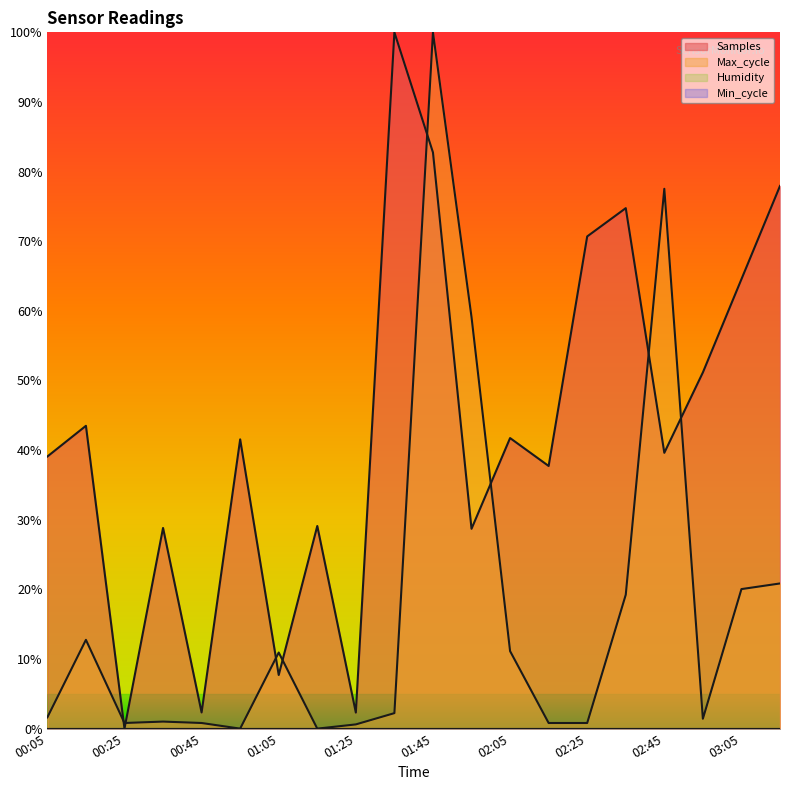

How many categories are shown in the chart?

20